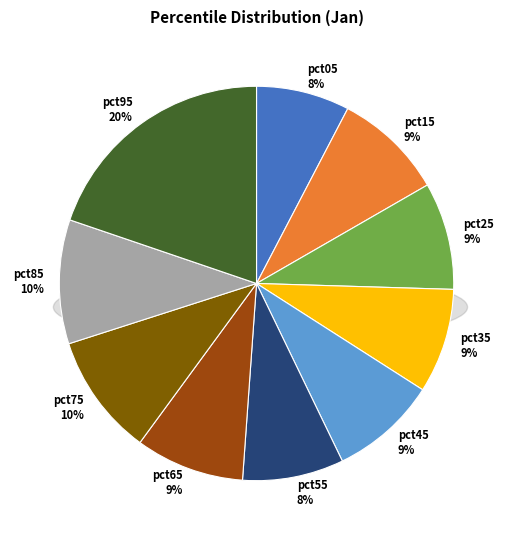

How much of the chart is everything except pct65?

91.1%